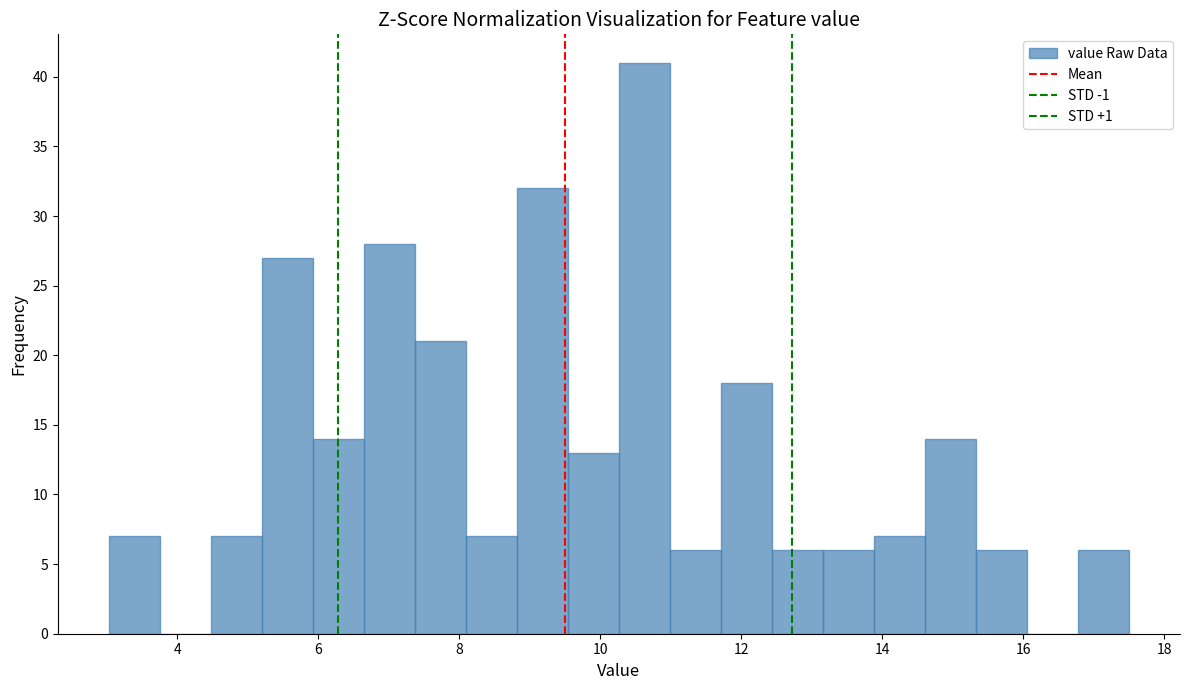

Read against the x-axis, roughly where is the centre of the tallest bar?

10.6